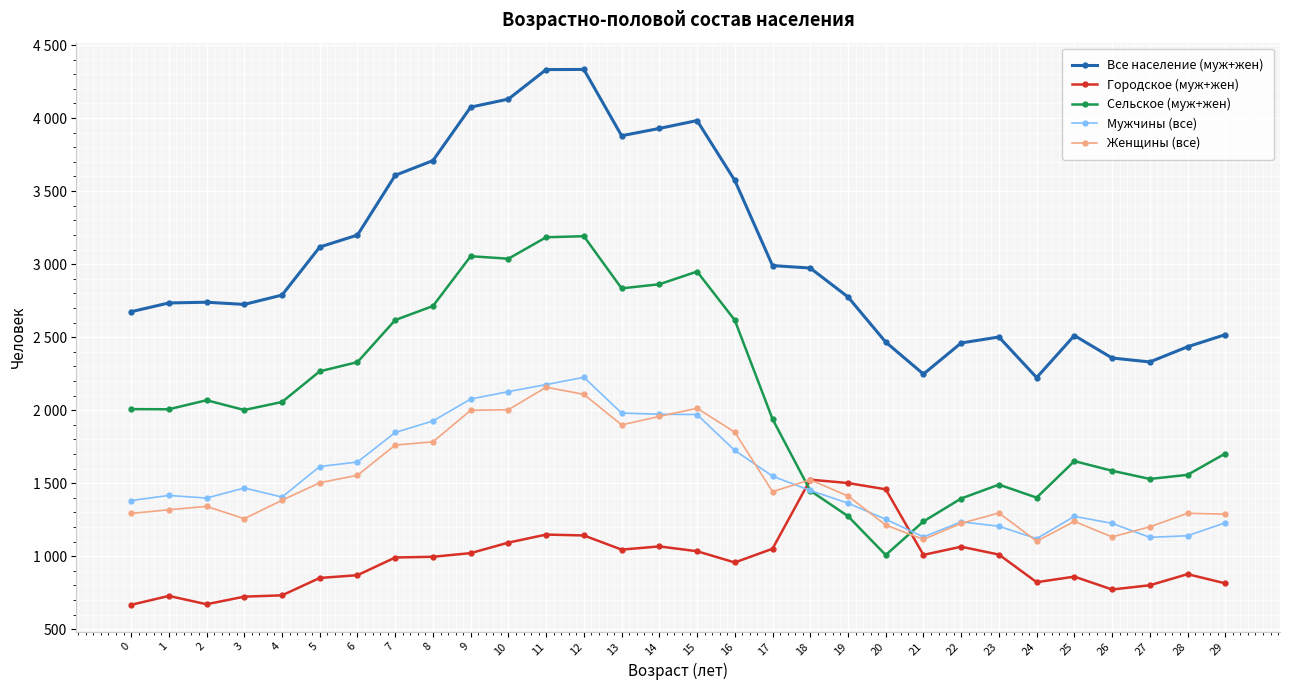

Between which two adjacent categories do Сельское (муж+жен) and Женщины (все) first intersect?

17 and 18